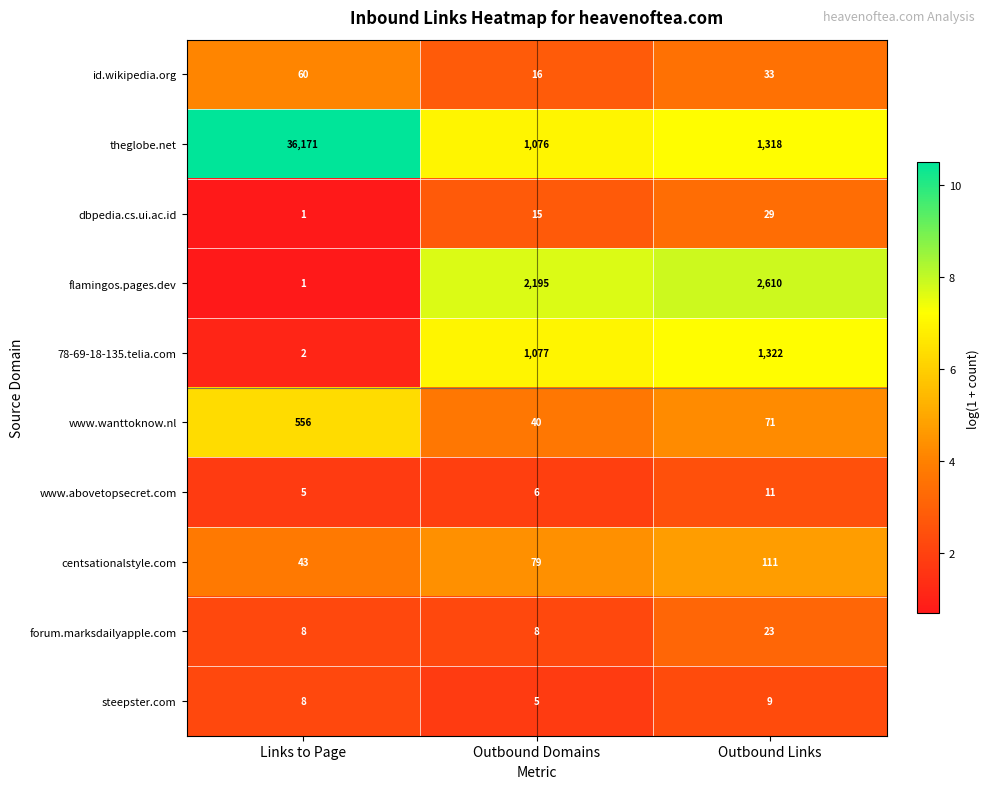

Which series has the largest total across all categories?

theglobe.net